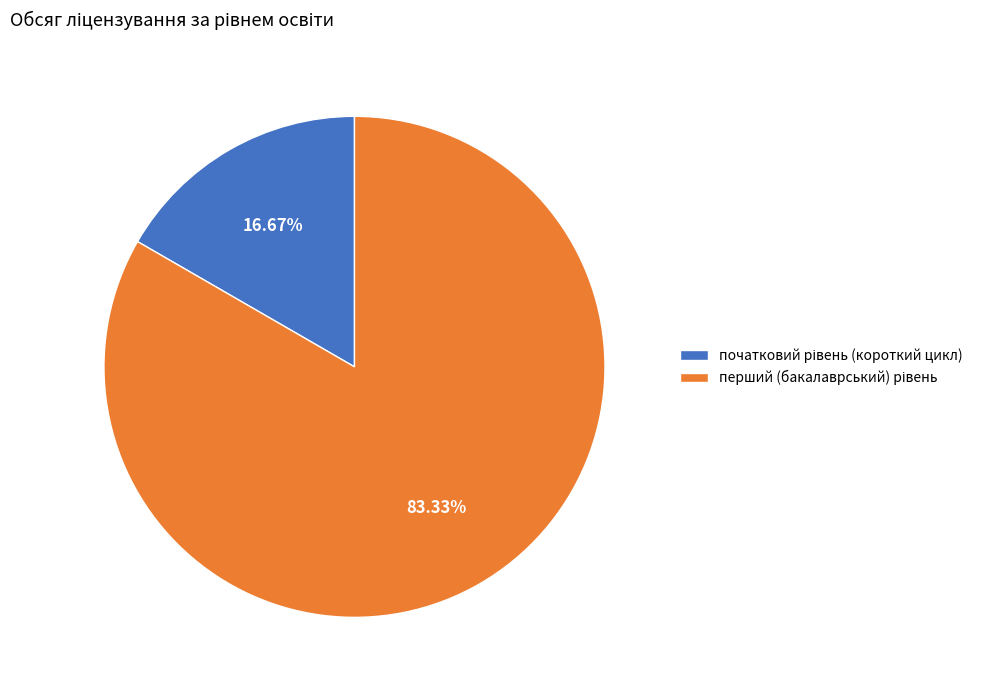

Is there any slice that represents more than half of the pie?

Yes